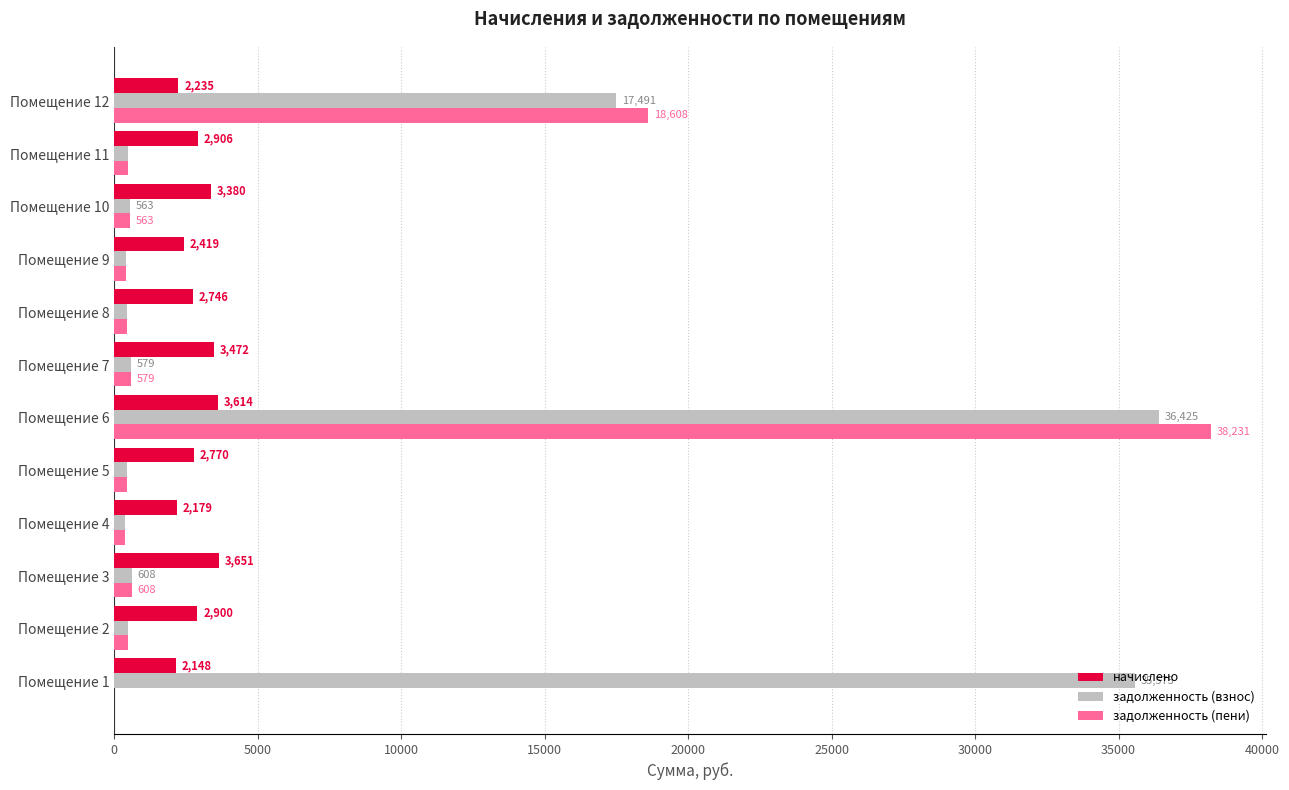

At which label does начислено reach its peak?

Помещение 3